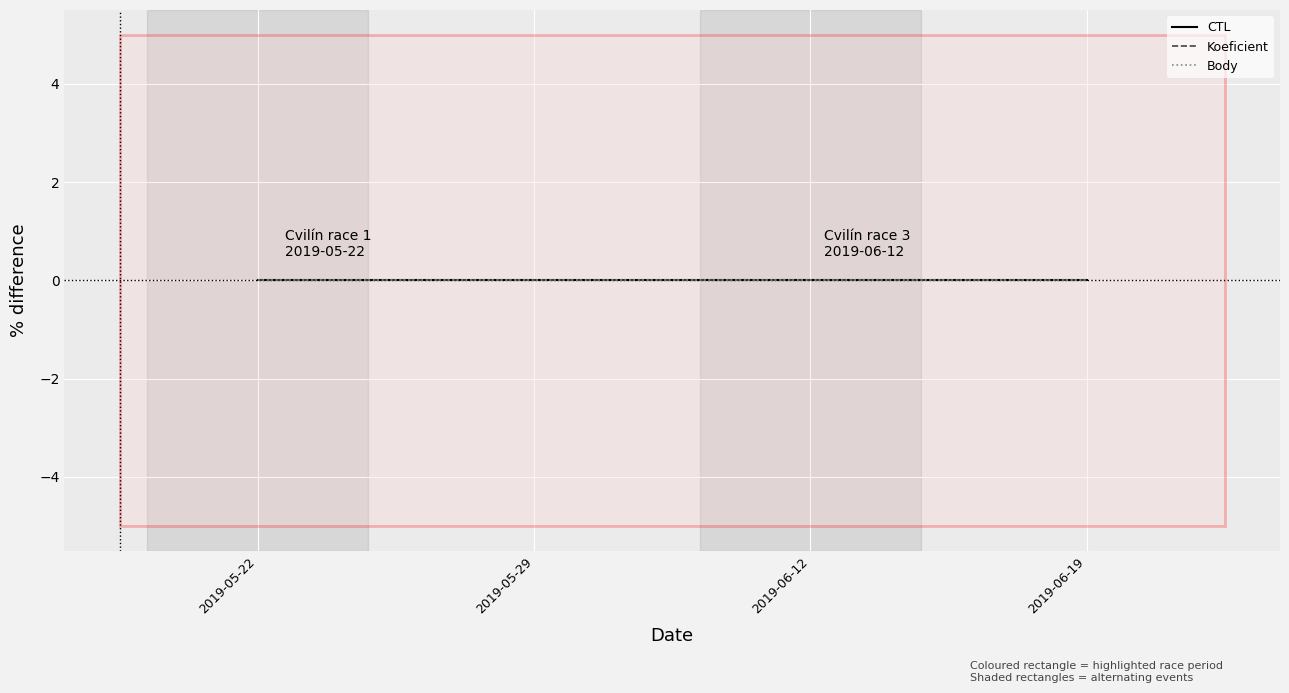

True or false: CTL has a value of -0.0 at 2019-05-29.

False